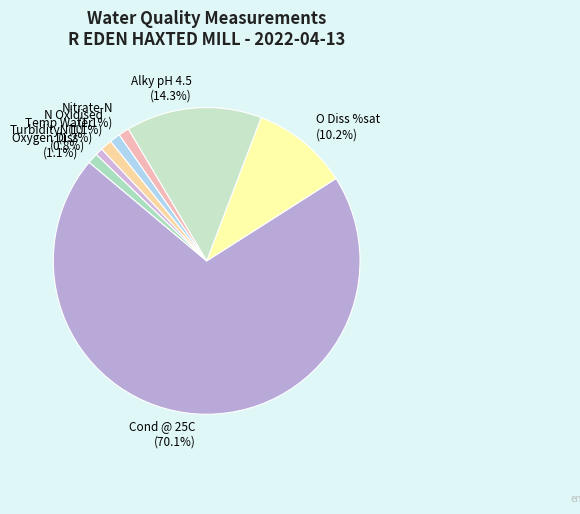

Which has a higher value, O Diss %sat (10.2%) or Cond @ 25C (70.1%)?

Cond @ 25C (70.1%)